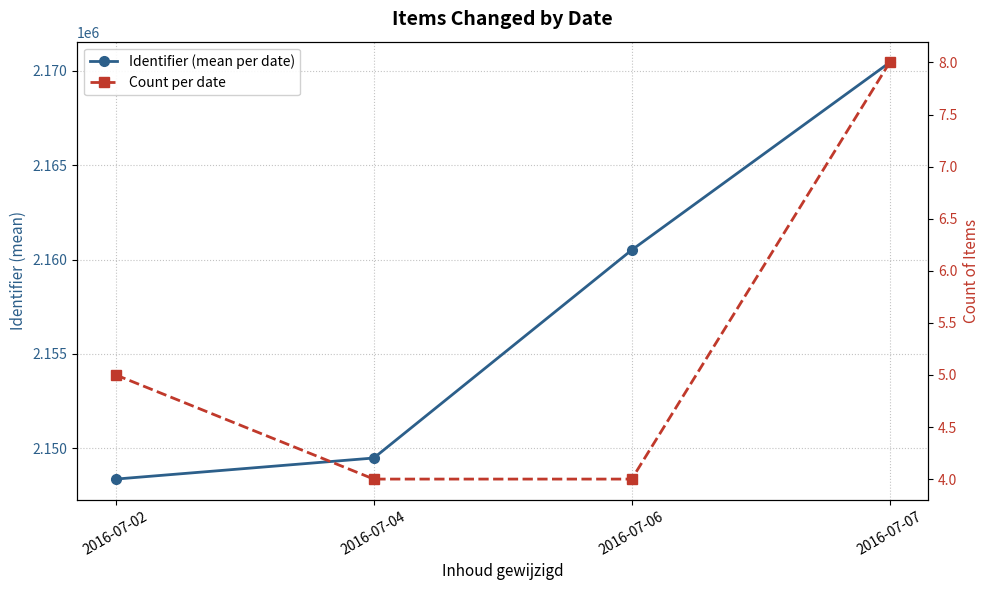

True or false: Count per date has a value of 5.0 at 2016-07-02.

True